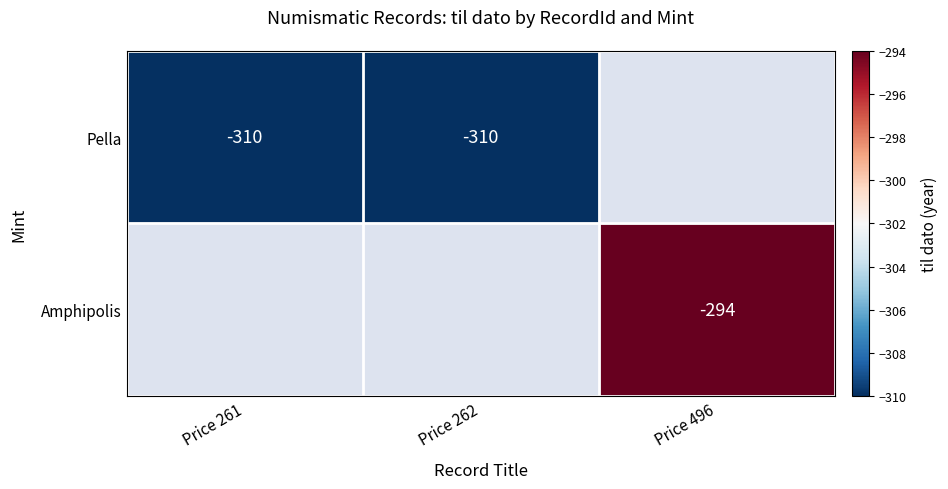

The value of Pella at Price 261 is -496. True or false?

False